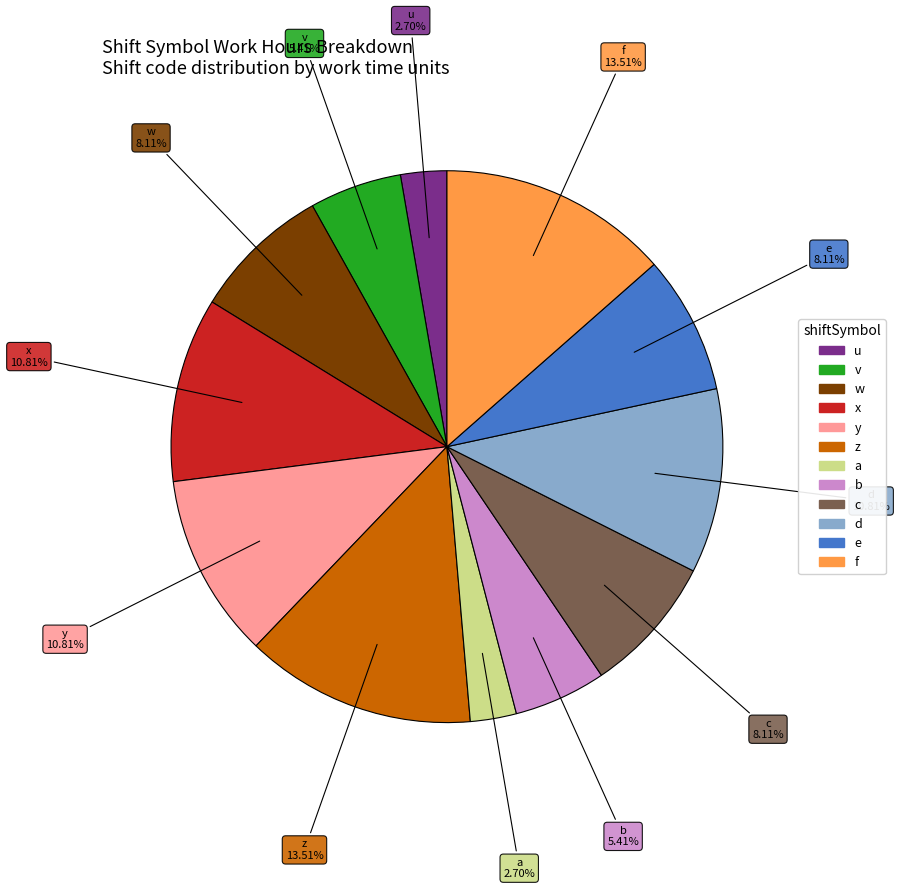

Is it true that v is 5% of the pie?

True